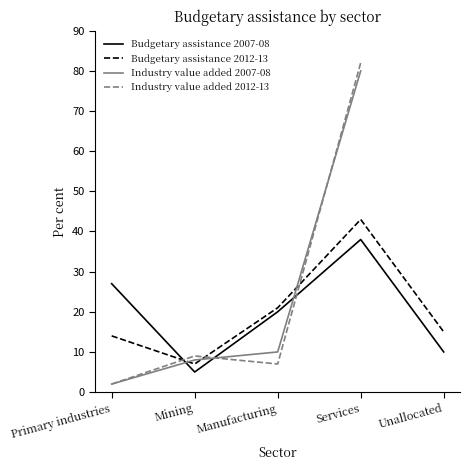

What is the approximate value at Unallocated?

10